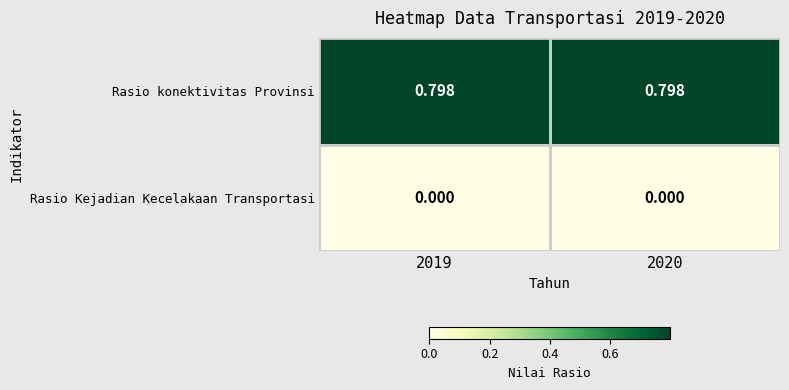

What is the spread (max minus min) of values at 2020?

0.8